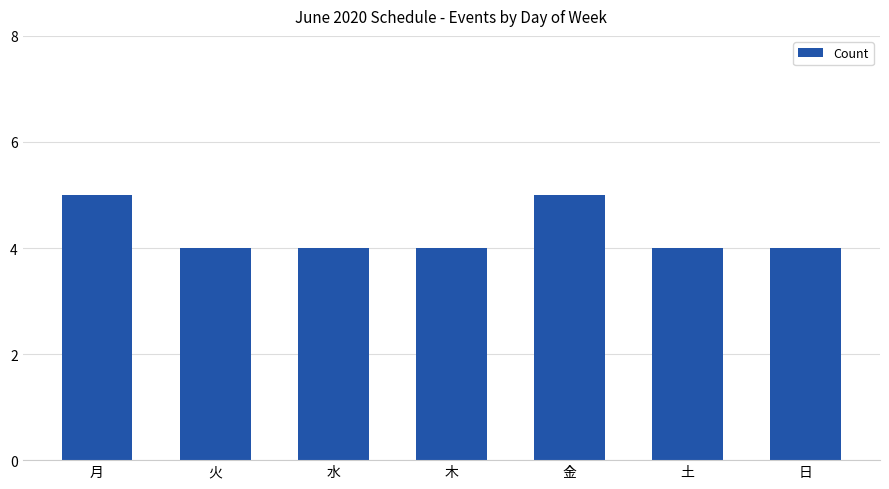

True or false: the data shows 4 at 水.

True